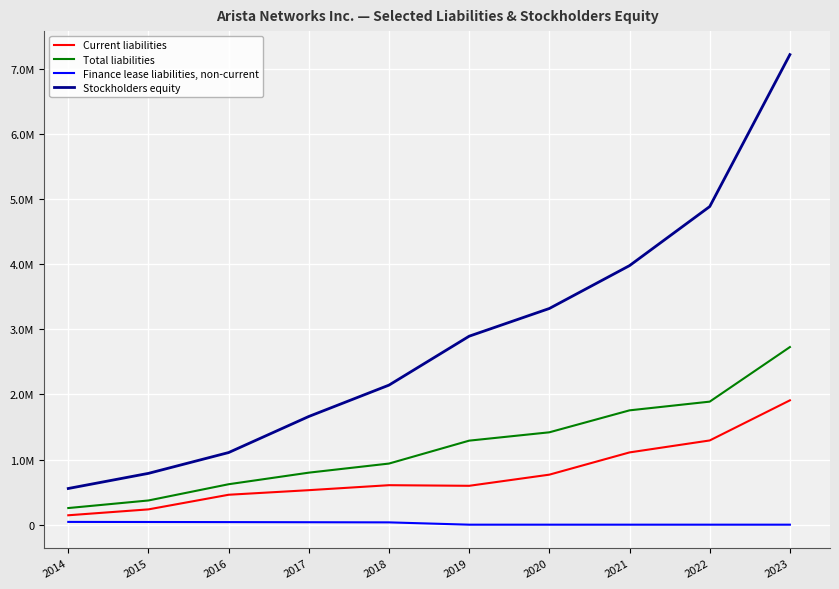

Is this an area chart (filled region under the line)?

No